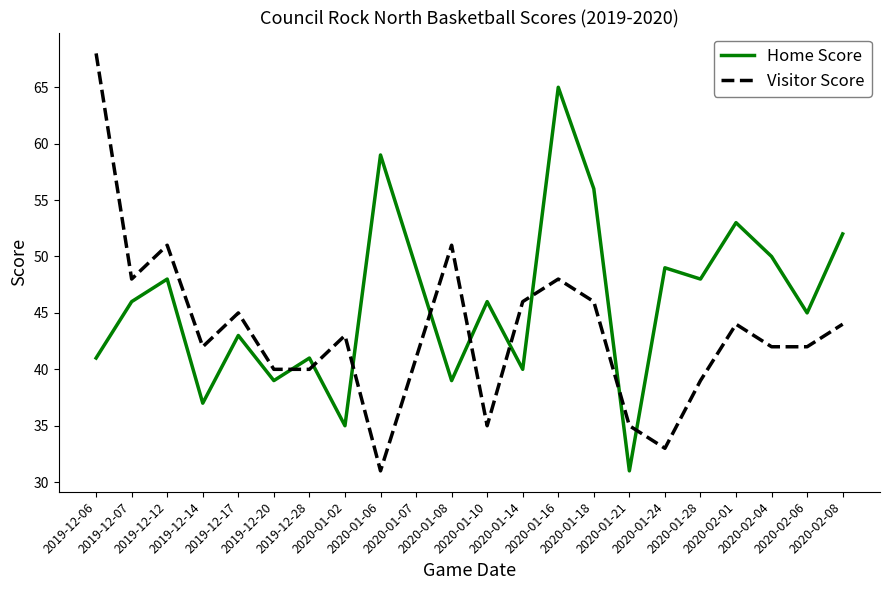

What is the highest value of the Visitor Score series?

68